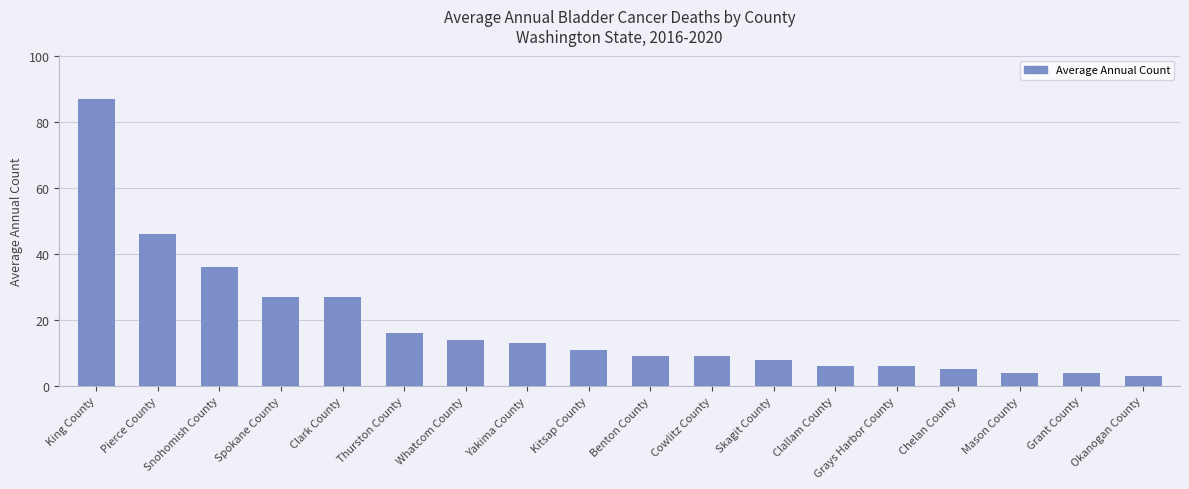

Reading right to left, list all the values displayed in this chart.

Okanogan County=3	Grant County=4	Mason County=4	Chelan County=5	Grays Harbor County=6	Clallam County=6	Skagit County=8	Cowlitz County=9	Benton County=9	Kitsap County=11	Yakima County=13	Whatcom County=14	Thurston County=16	Clark County=27	Spokane County=27	Snohomish County=36	Pierce County=46	King County=87